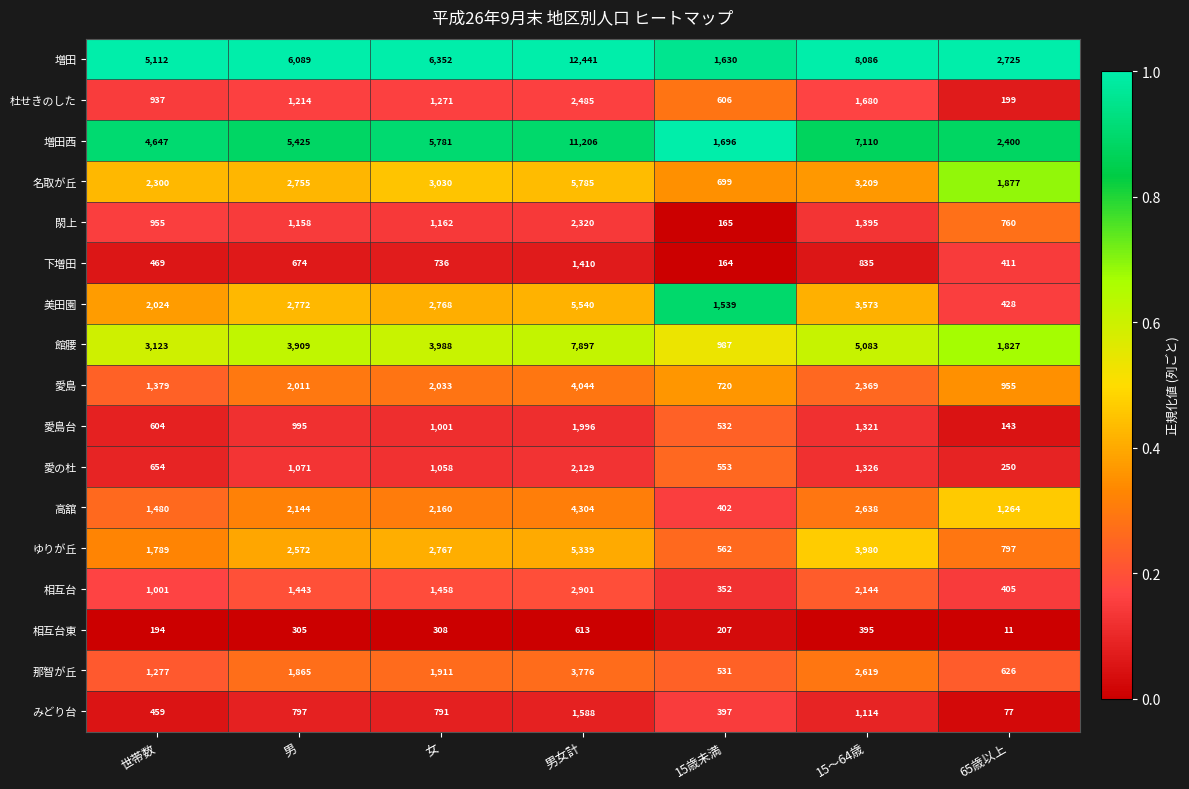

Which series has the largest total across all categories?

増田